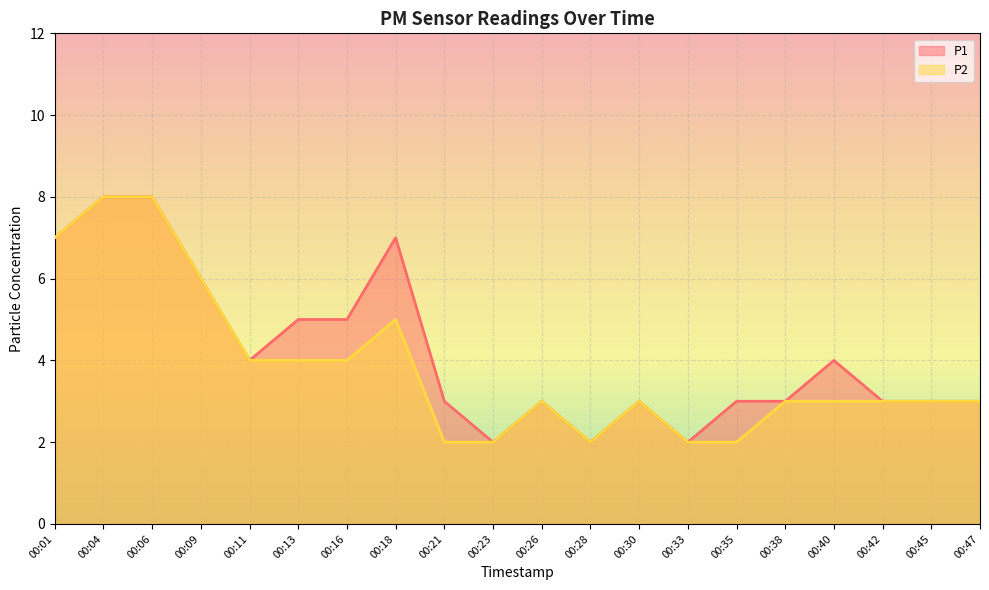

Reading left to right, list all the values displayed in this chart.

P1: 00:01=7	00:04=8	00:06=8	00:09=6	00:11=4	00:13=5	00:16=5	00:18=7	00:21=3	00:23=2	00:26=3	00:28=2	00:30=3	00:33=2	00:35=3	00:38=3	00:40=4	00:42=3	00:45=3	00:47=3
P2: 00:01=7	00:04=8	00:06=8	00:09=6	00:11=4	00:13=4	00:16=4	00:18=5	00:21=2	00:23=2	00:26=3	00:28=2	00:30=3	00:33=2	00:35=2	00:38=3	00:40=3	00:42=3	00:45=3	00:47=3